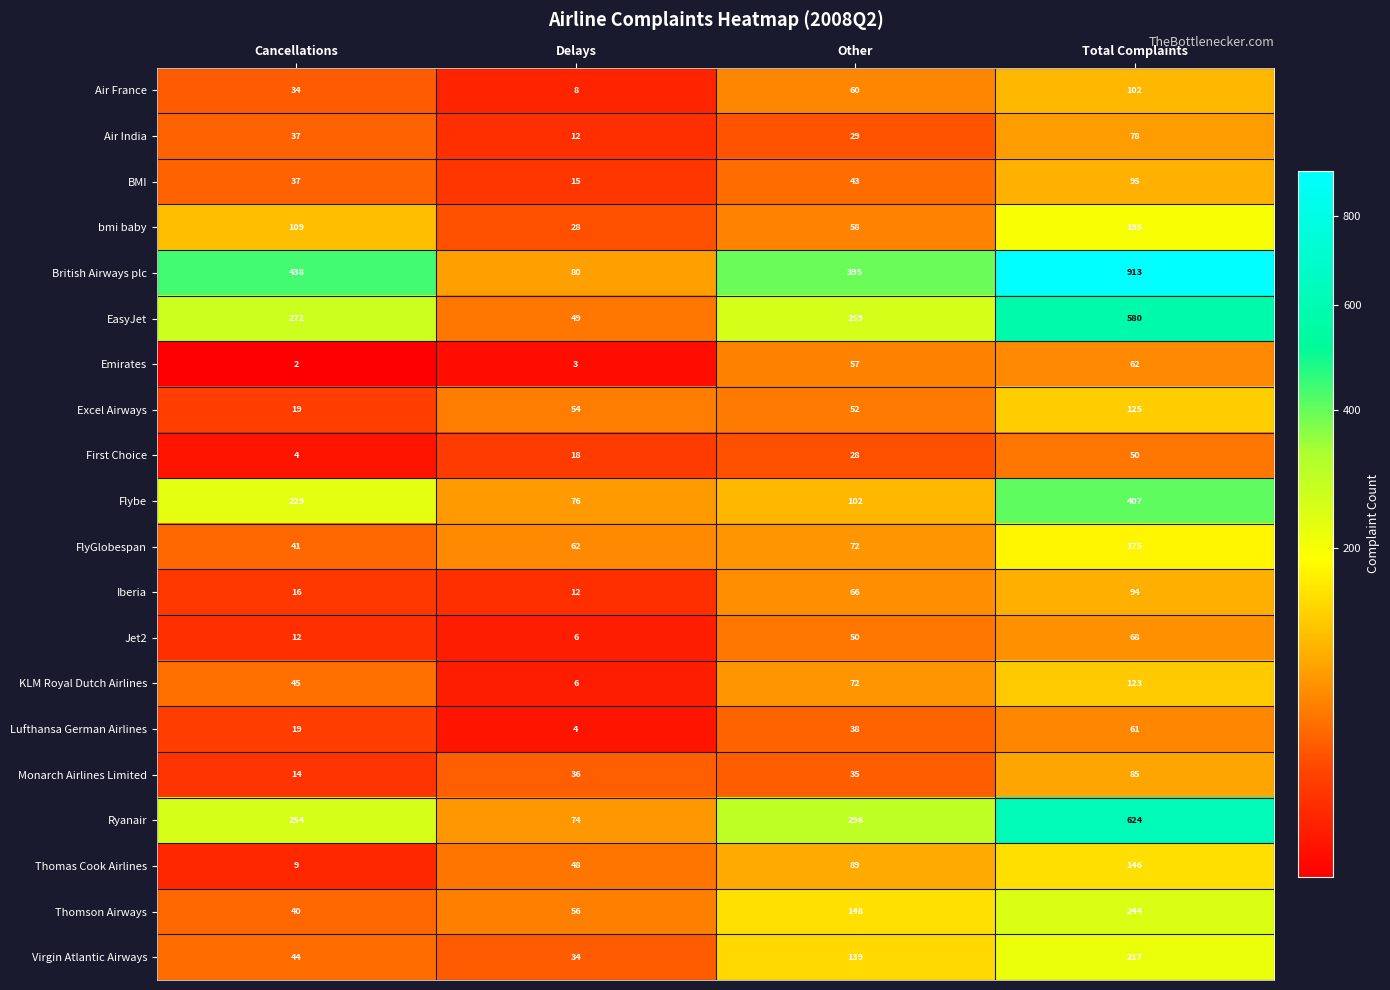

Which series changed the most between Delays and Other?

British Airways plc